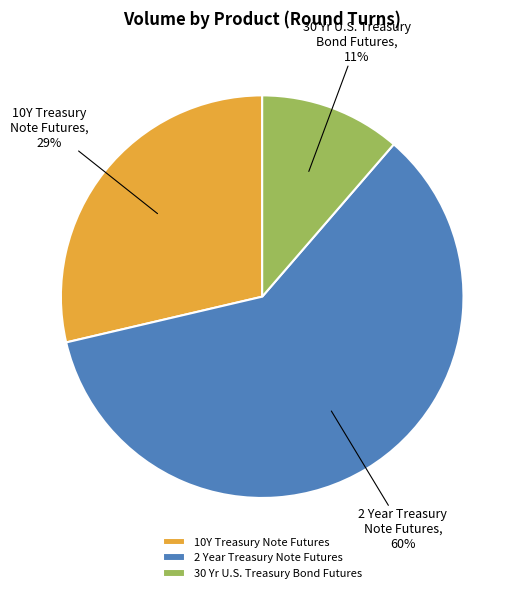

How many segments does this pie chart have?

3